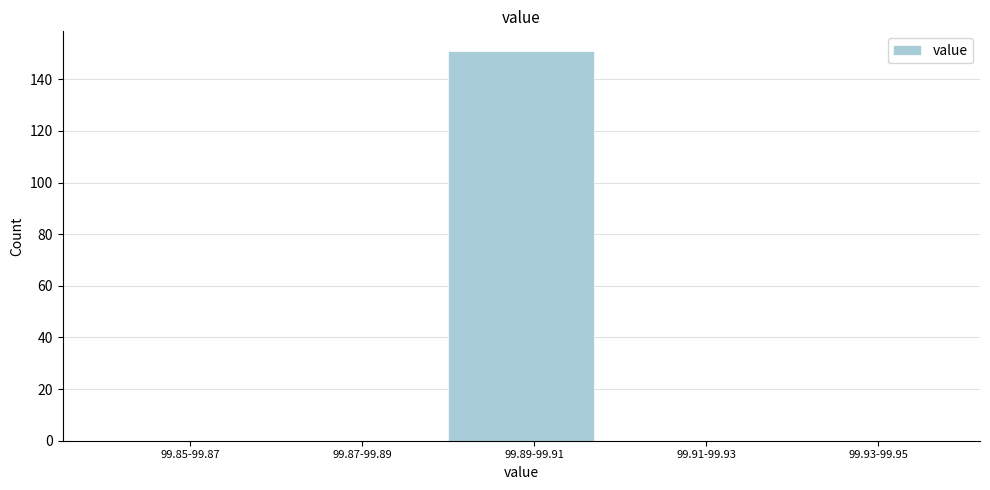

Reading right to left, list all the values displayed in this chart.

99.93-99.95=0	99.91-99.93=0	99.89-99.91=151	99.87-99.89=0	99.85-99.87=0